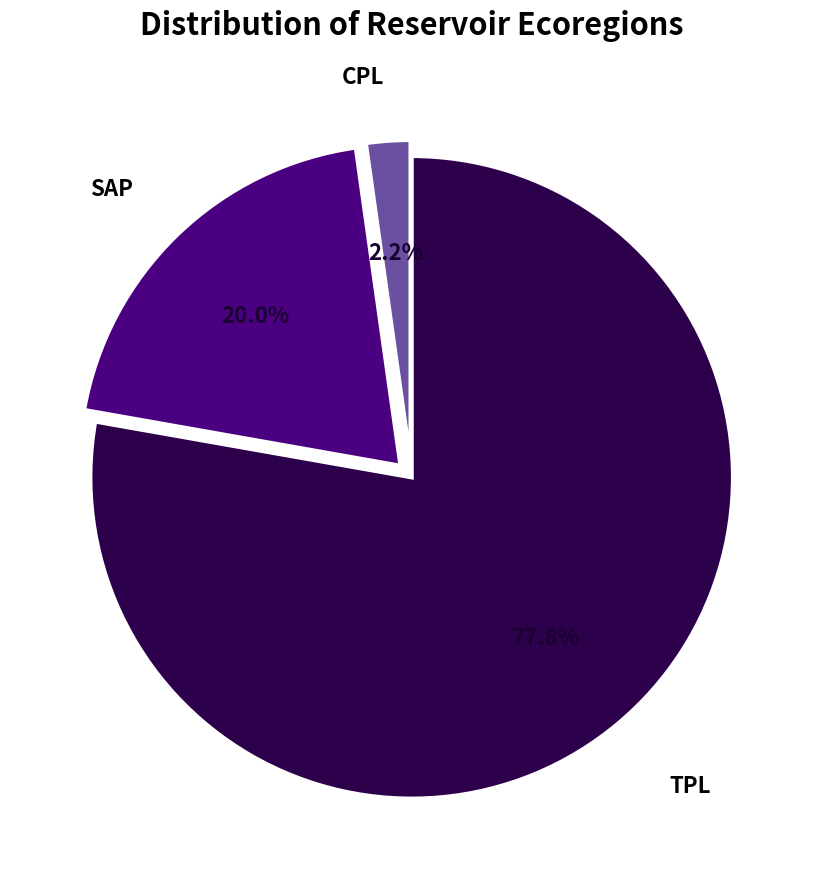

Between CPL and TPL, which is larger?

TPL